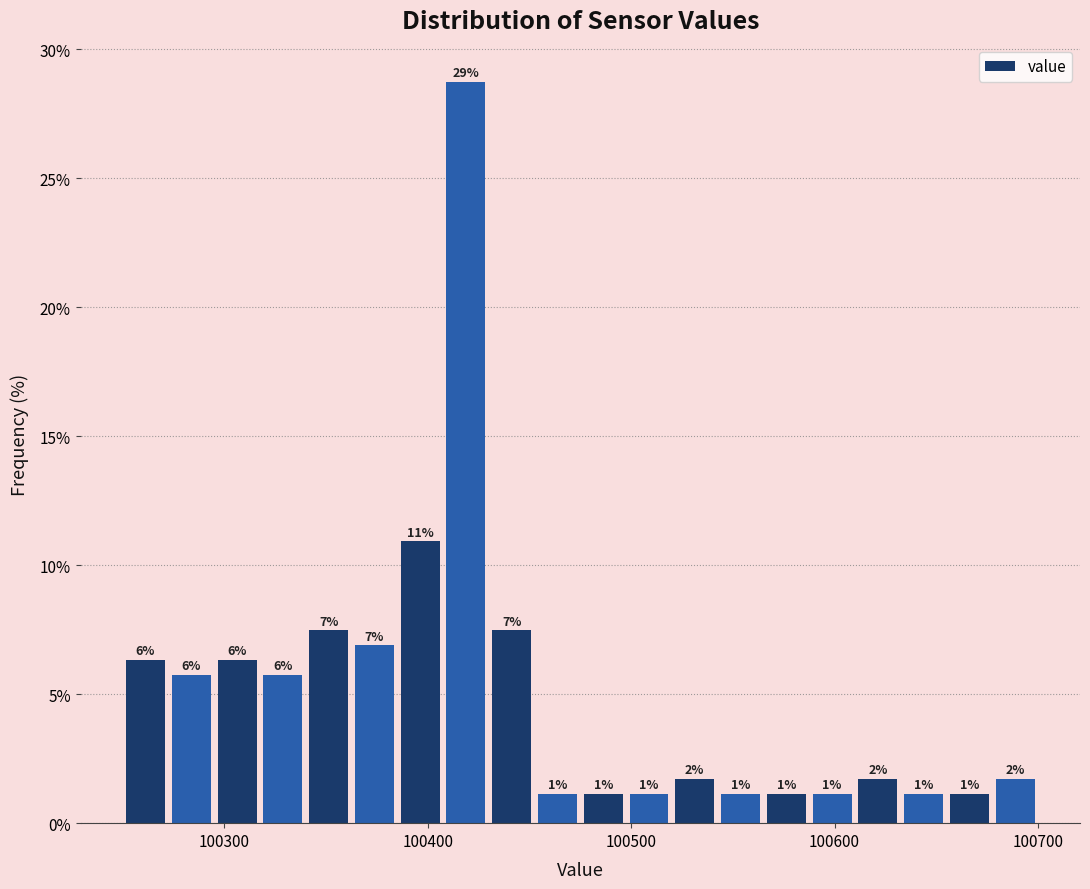

Around what value on the x-axis is the tallest bar? Give the approximate position of its centre, as read against the axis.

100420